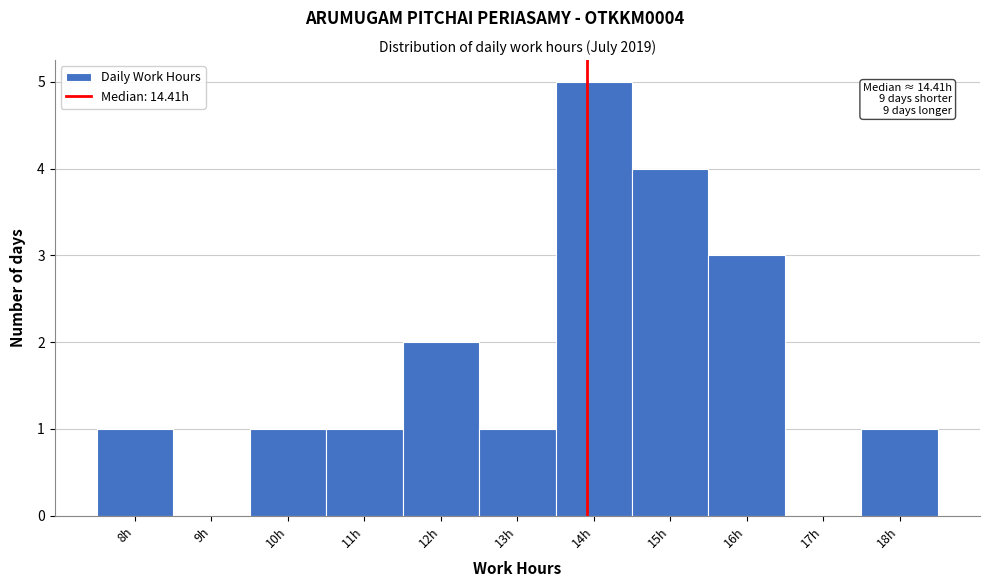

Reading right to left, extract all data points from this chart.

18h=1	17h=0	16h=3	15h=4	14h=5	13h=1	12h=2	11h=1	10h=1	9h=0	8h=1